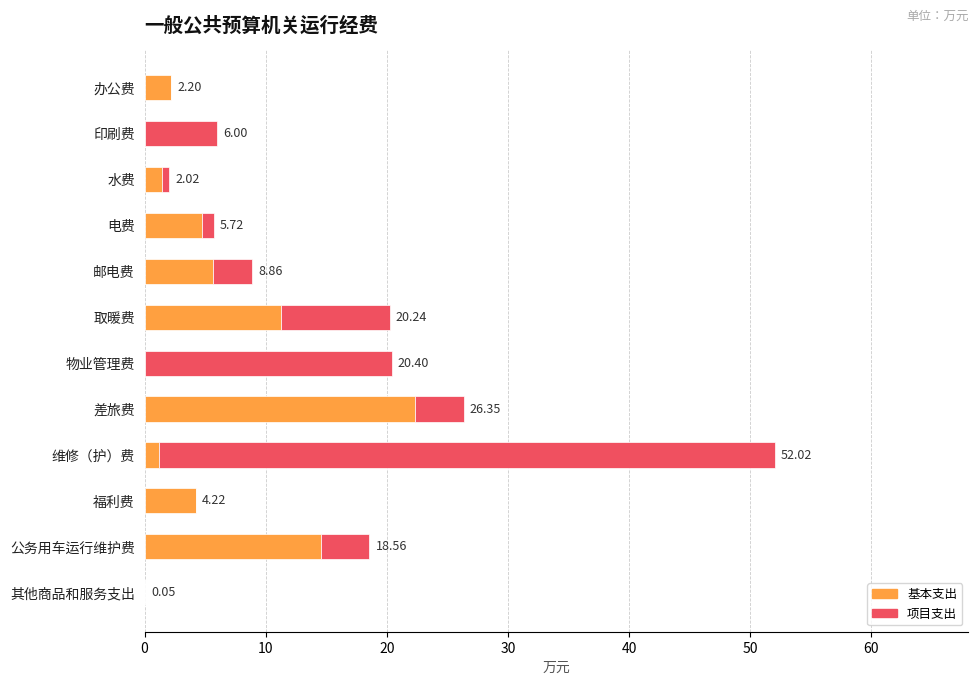

What are all the series names shown in the legend?

基本支出, 项目支出